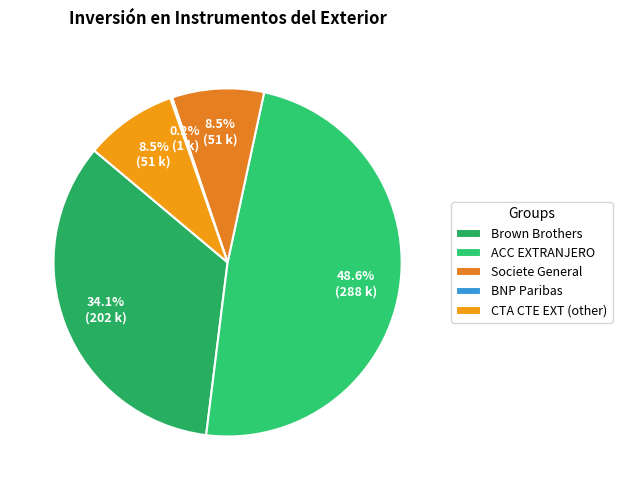

Which category has the biggest portion of the pie?

ACC EXTRANJERO